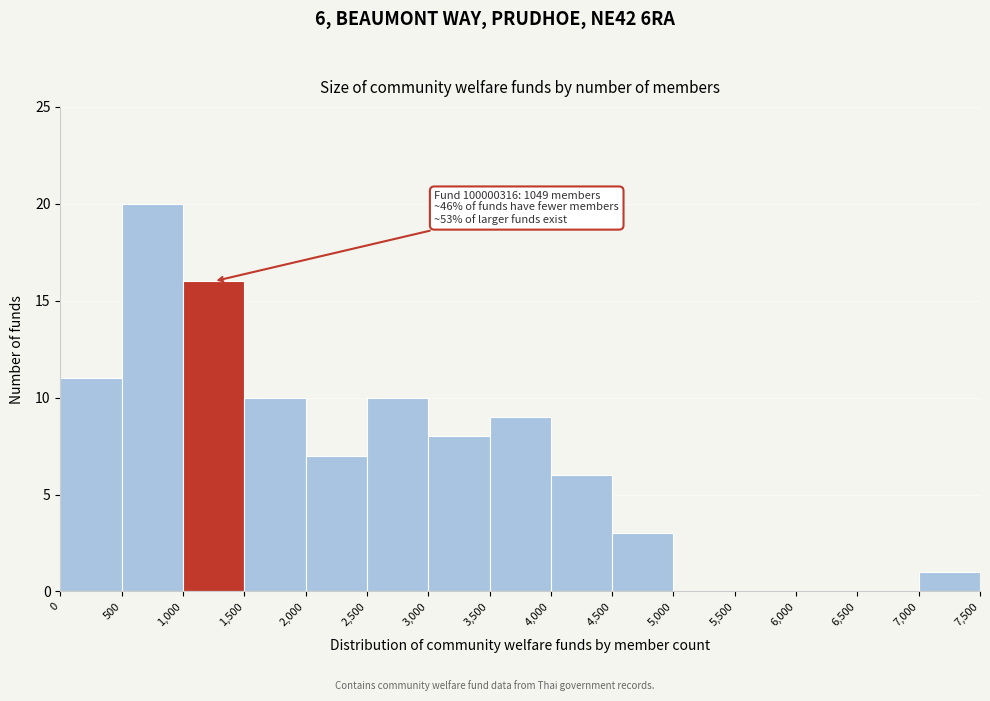

Over which range of the x-axis is the bar tallest?

500 to 1,000